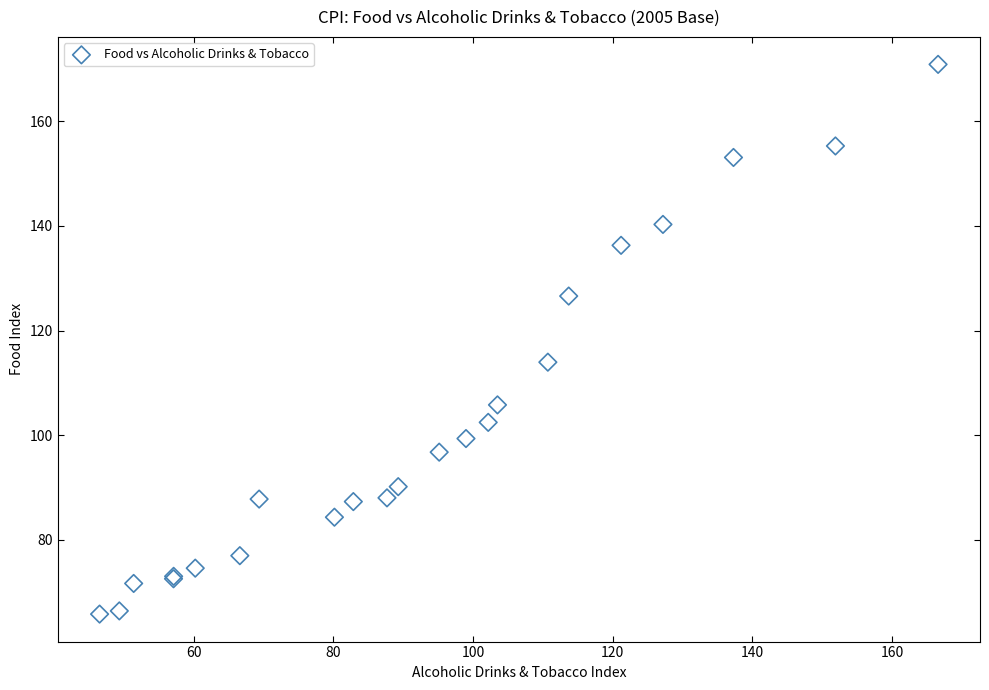

What Y value in the scatter plot is closest to 118?

114.0